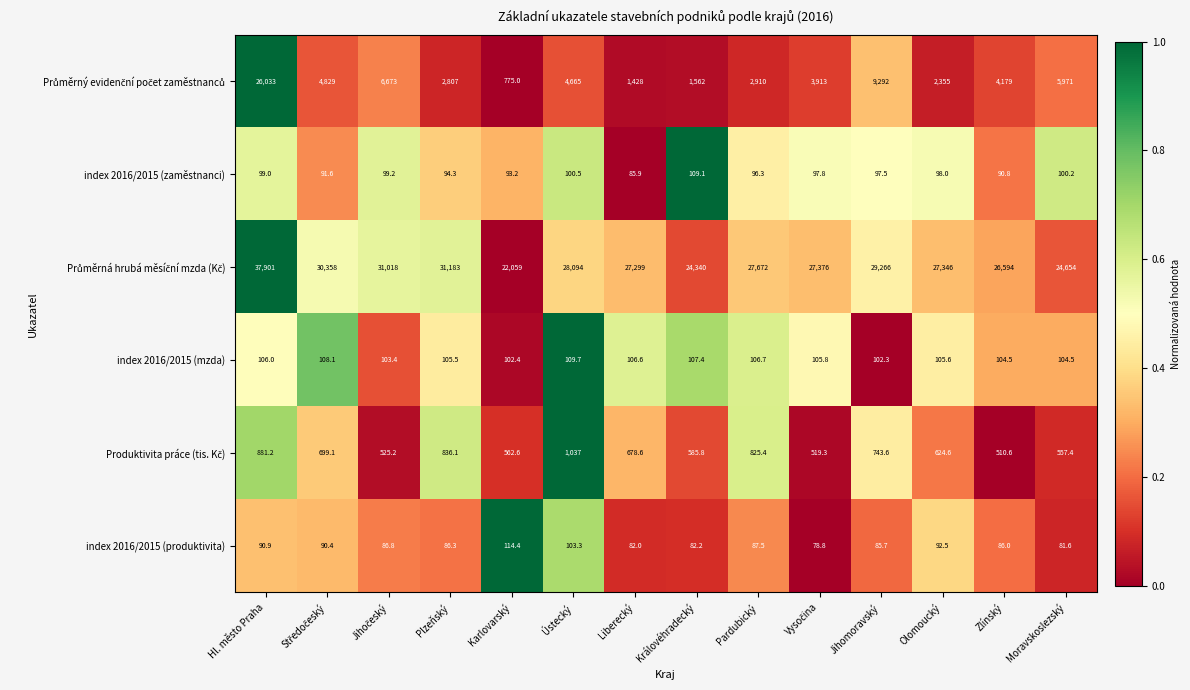

What is the sum of the index 2016/2015 (produktivita) values at Zlínský and Liberecký?

168.0